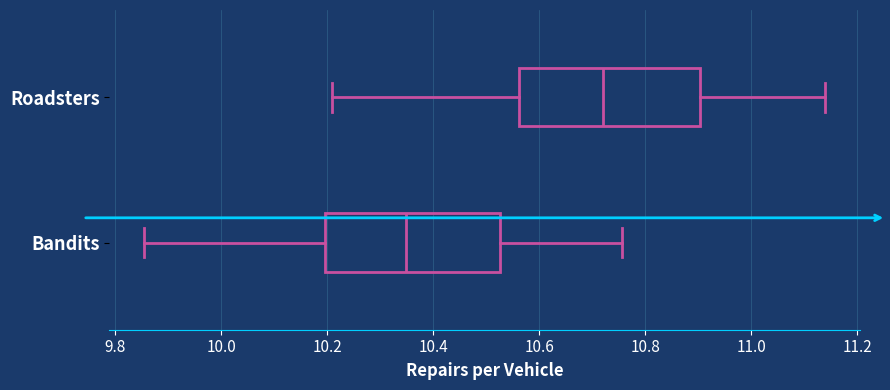

Reading bottom to top, transcribe this box plot: for each box, give where its median line is, the range the box spans, and where its two whiskers end, as read against the x-axis. The values are not printed on the chart, so give them approximately, as read against the axis.

Bandits: median 10.34, box 10.20 to 10.52, whiskers 9.86 to 10.76
Roadsters: median 10.72, box 10.56 to 10.90, whiskers 10.22 to 11.14